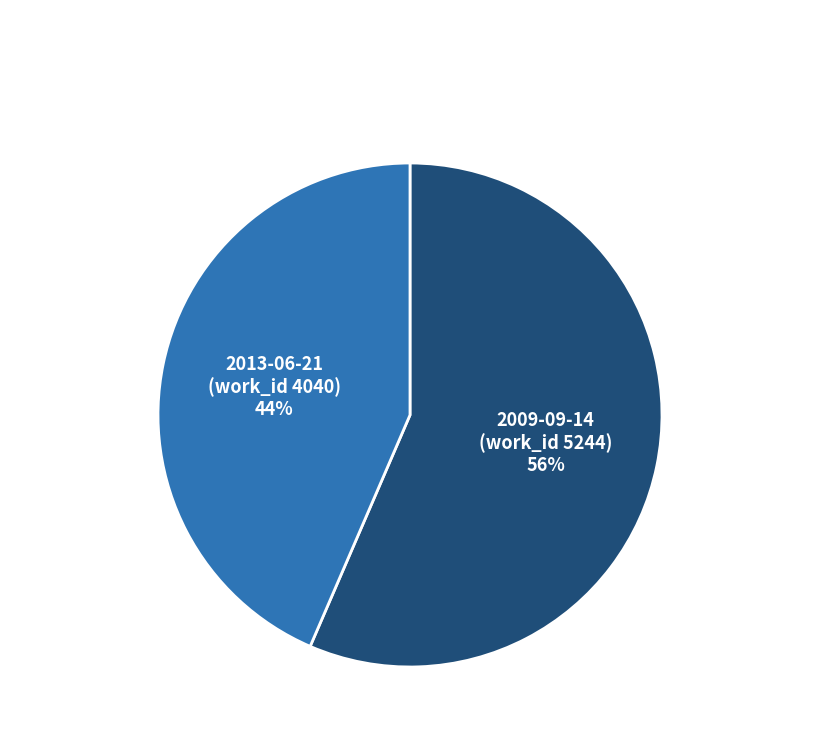

To the nearest percent, what is the average slice percentage?

50%